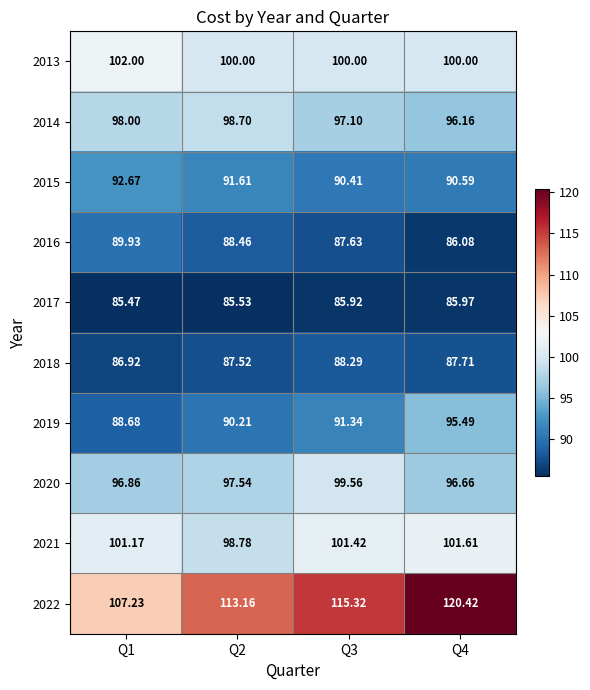

Reading left to right, what are all the values shown in this chart?

2013: Q1=102.0	Q2=100.0	Q3=100.0	Q4=100.0
2014: Q1=98.0	Q2=98.7	Q3=97.1	Q4=96.2
2015: Q1=92.7	Q2=91.6	Q3=90.4	Q4=90.6
2016: Q1=89.9	Q2=88.5	Q3=87.6	Q4=86.1
2017: Q1=85.5	Q2=85.5	Q3=85.9	Q4=86.0
2018: Q1=86.9	Q2=87.5	Q3=88.3	Q4=87.7
2019: Q1=88.7	Q2=90.2	Q3=91.3	Q4=95.5
2020: Q1=96.9	Q2=97.5	Q3=99.6	Q4=96.7
2021: Q1=101.2	Q2=98.8	Q3=101.4	Q4=101.6
2022: Q1=107.2	Q2=113.2	Q3=115.3	Q4=120.4